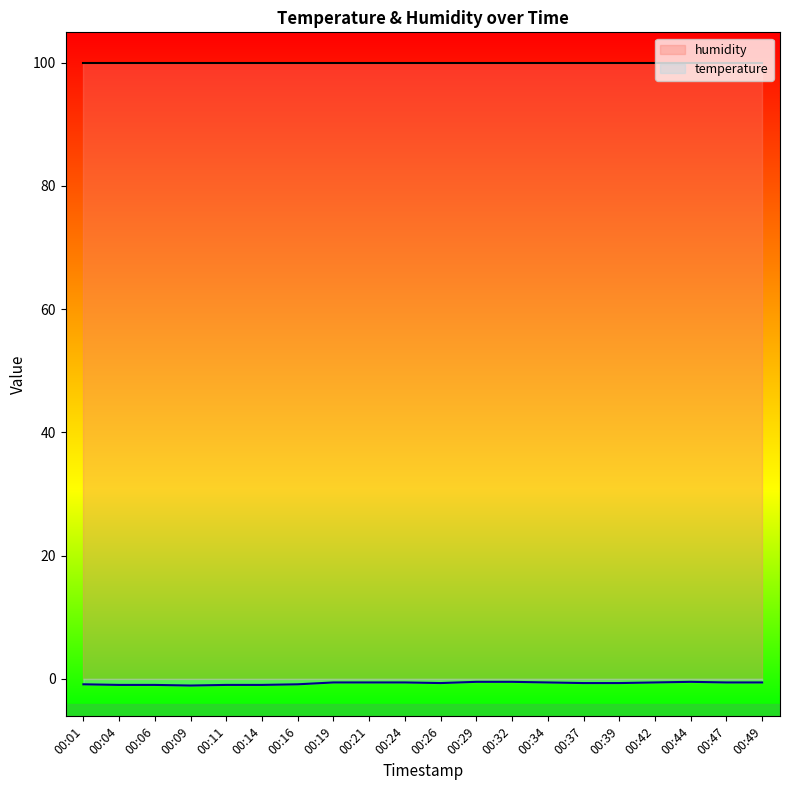

What is the value of the temperature point at the 5th from the left?

-1.0